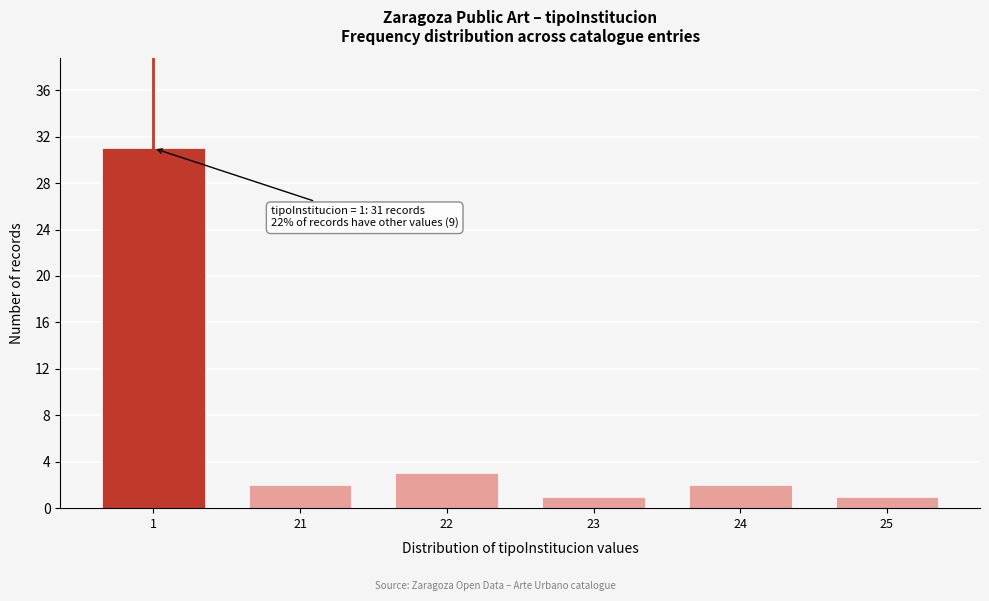

Reading right to left, list all the values displayed in this chart.

1	2	1	3	2	31